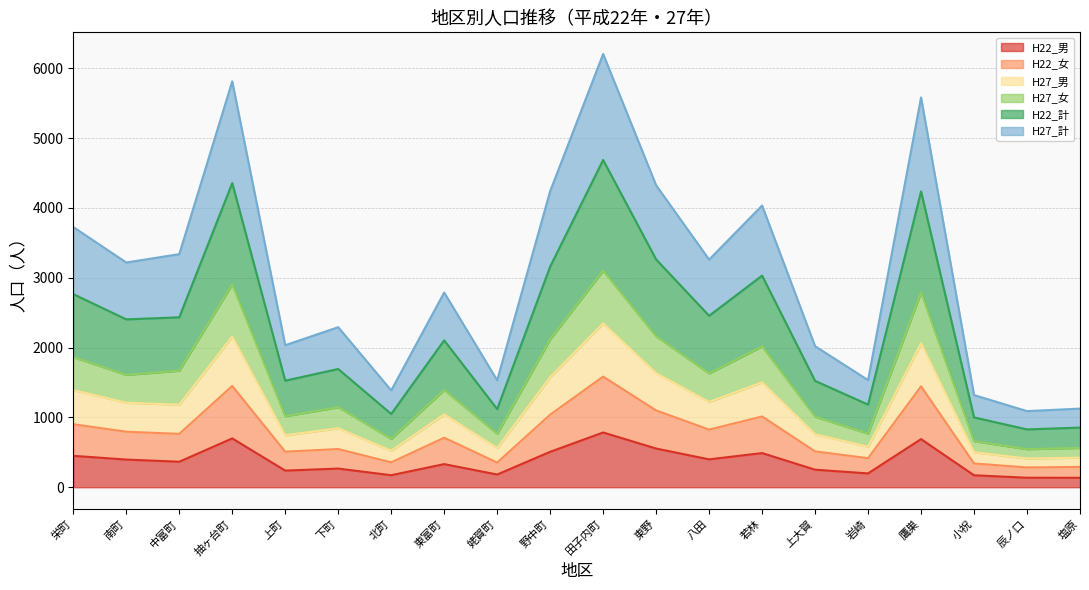

What is the total value across all series at 中富町?

3338